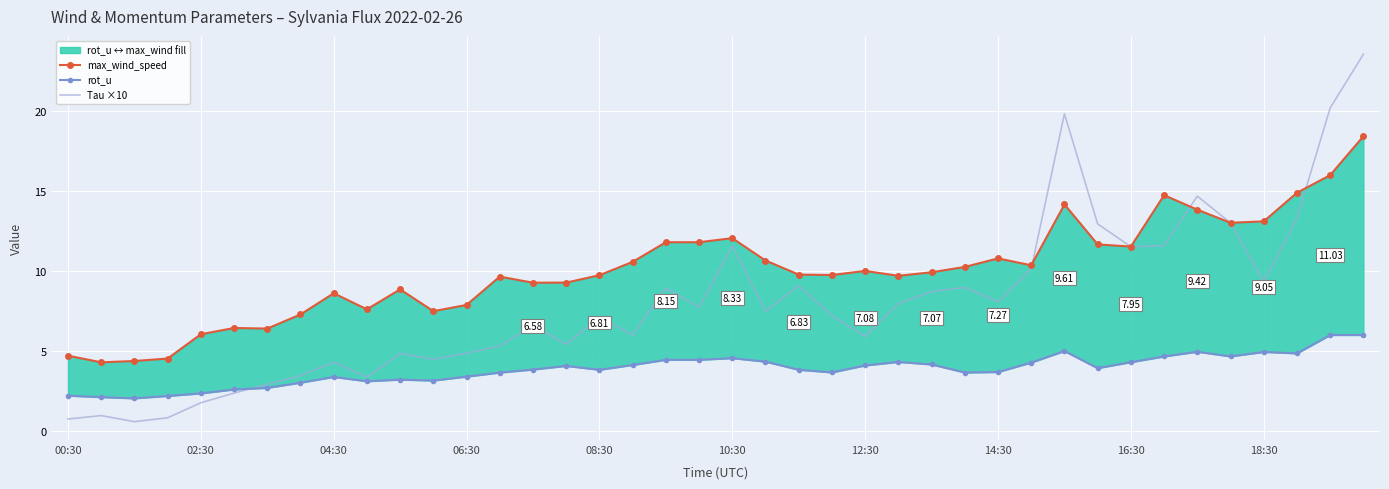

Which series has the widest spread of values?

Tau ×10